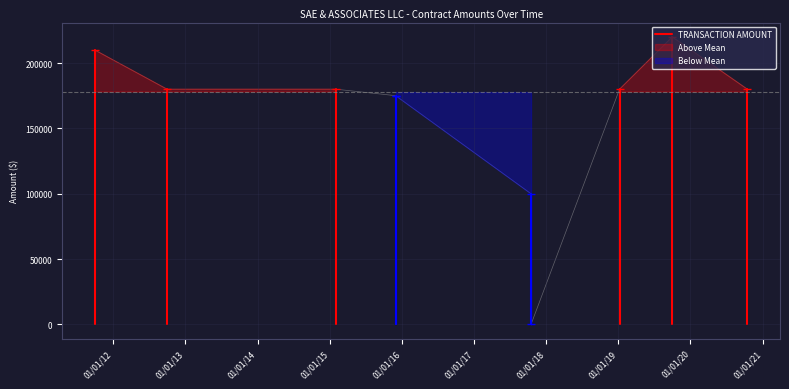

The chart shows a value of 51739 at 01/01/12. True or false?

False